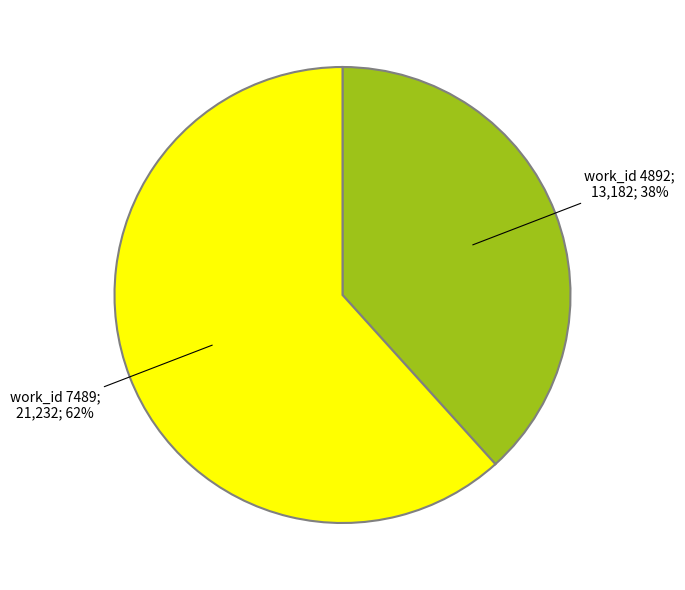

To the nearest percent, what is the average slice percentage?

50%